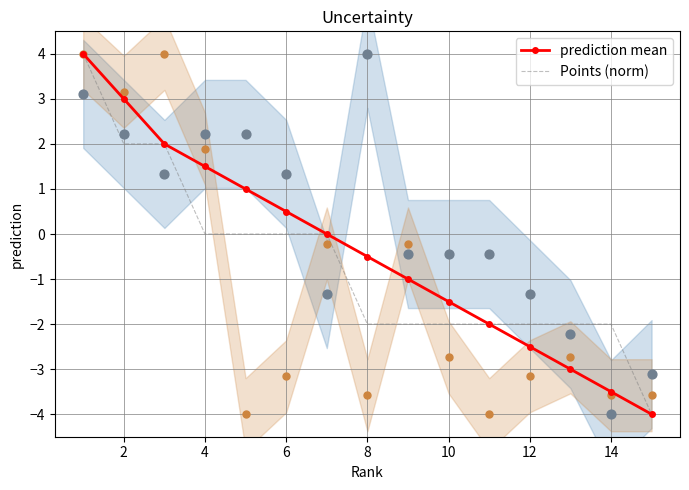

Which series reaches the maximum Y coordinate?

prediction mean